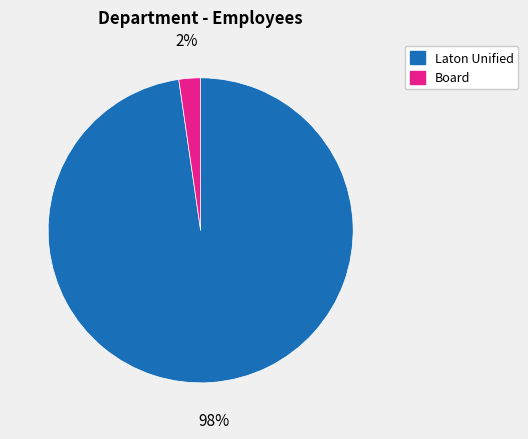

Between Board and Laton Unified, which is larger?

Laton Unified